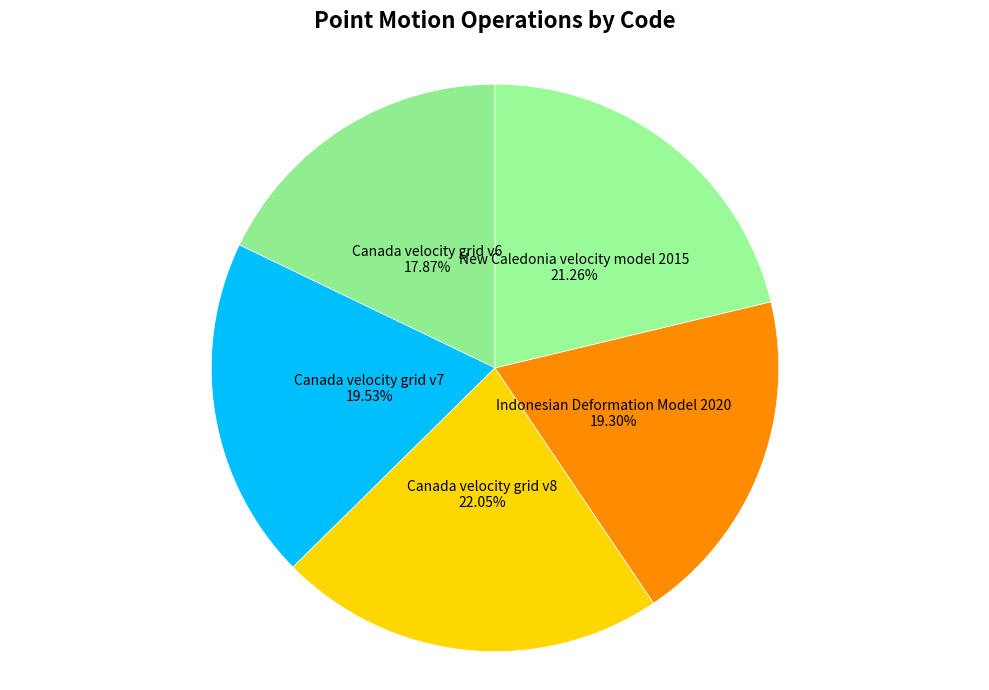

Is it true that Canada velocity grid v7 is 33% of the pie?

False